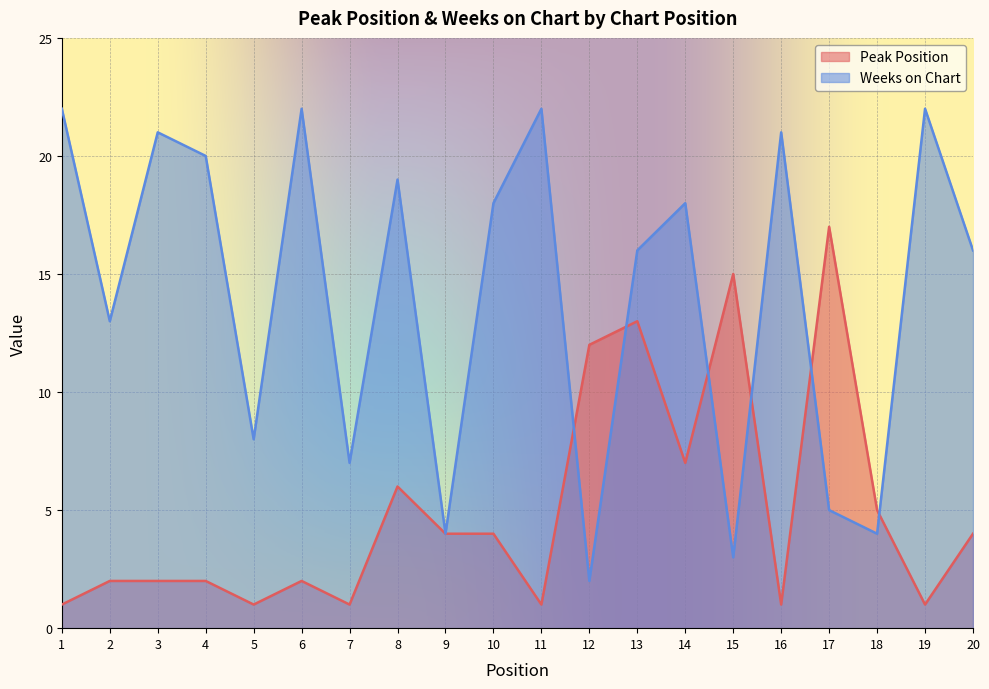

The Peak Position series shows 4 at 9. True or false?

True